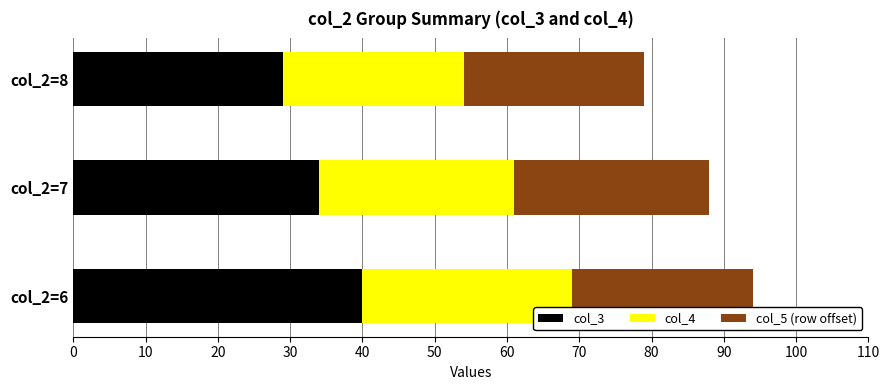

What is the average value of the col_3 series?

34